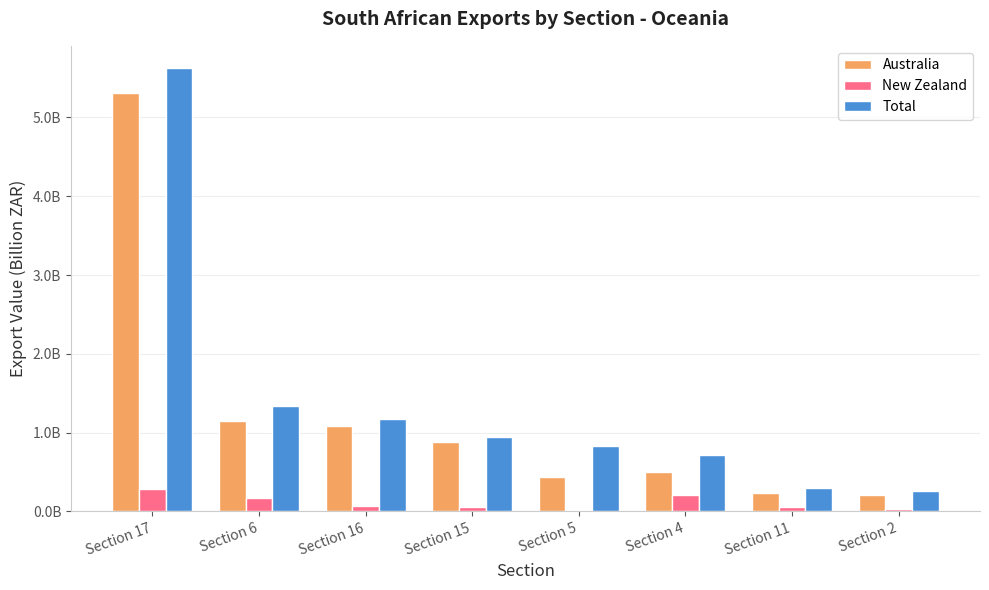

What are all the series names shown in the legend?

Australia, New Zealand, Total